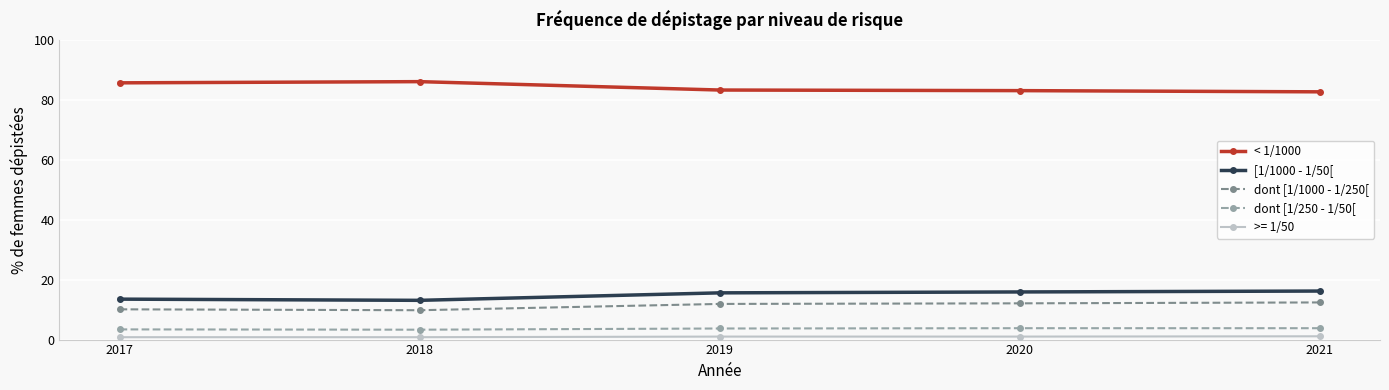

What are all the series names shown in the legend?

< 1/1000, [1/1000 - 1/50[, dont [1/1000 - 1/250[, dont [1/250 - 1/50[, >= 1/50